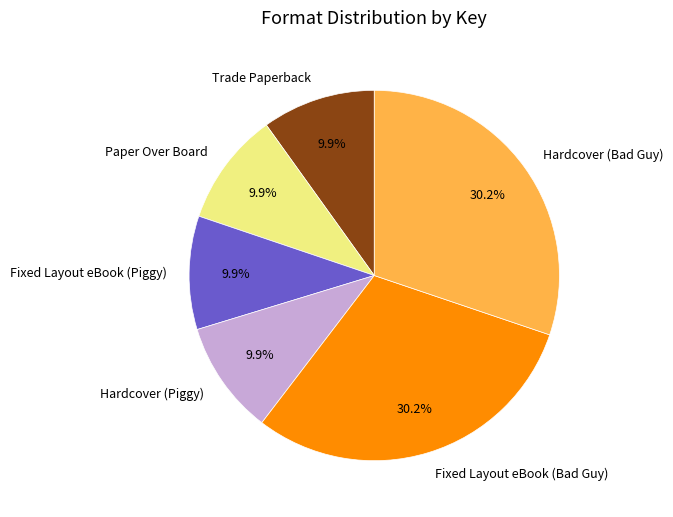

Is there a majority slice in this chart?

No